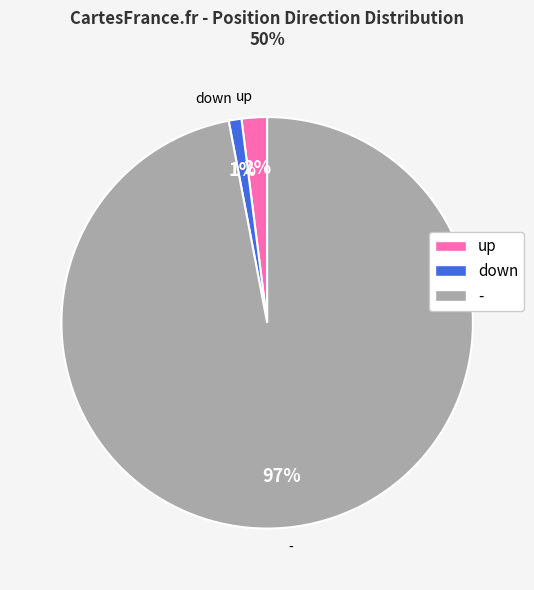

What percentage is NOT represented by up?

98.0%